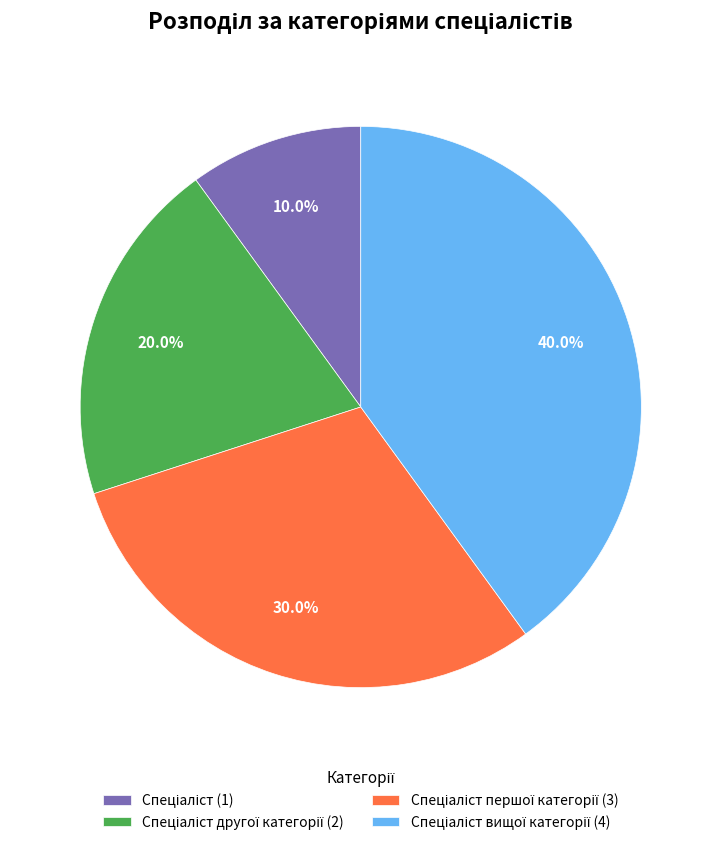

Is there any slice that represents more than half of the pie?

No